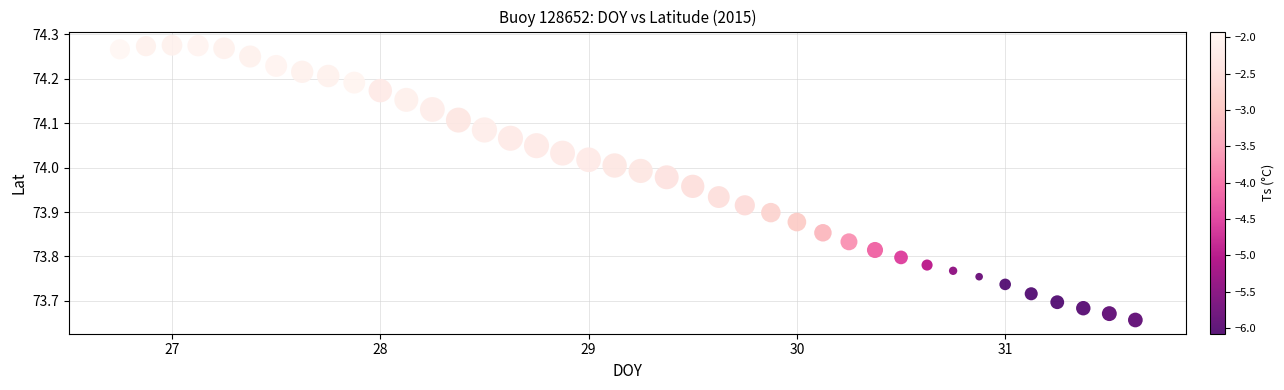

What is the range of Y values (max minus min)?

0.6